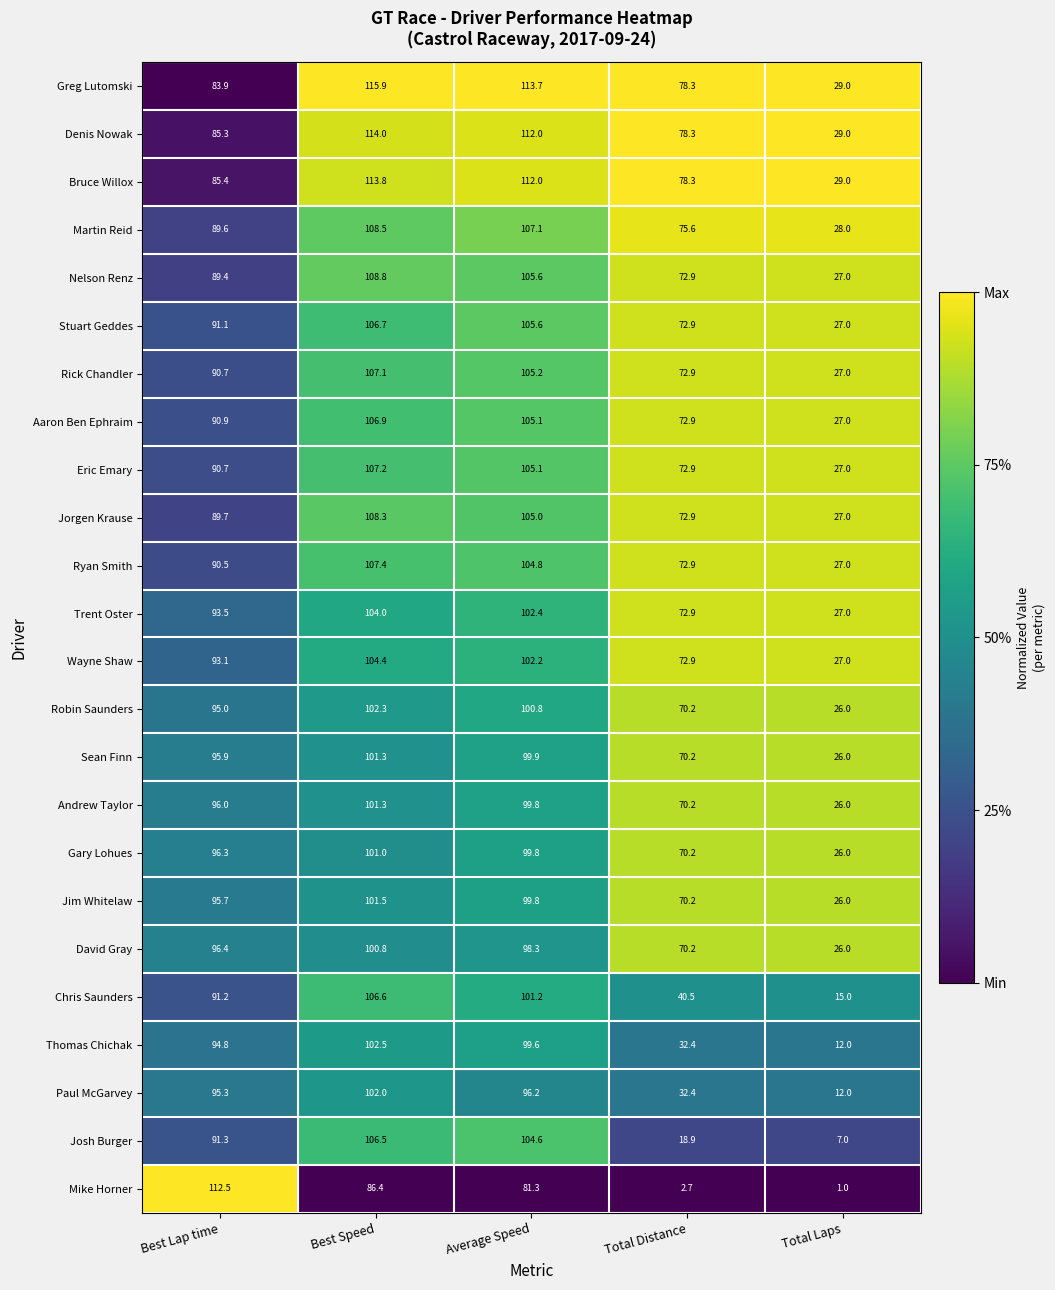

At which label does Josh Burger reach its peak?

Best Speed